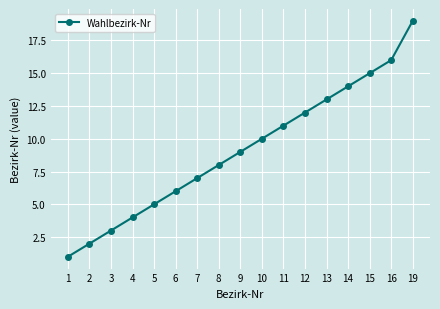

What is the value of the 13th point from the left?

13